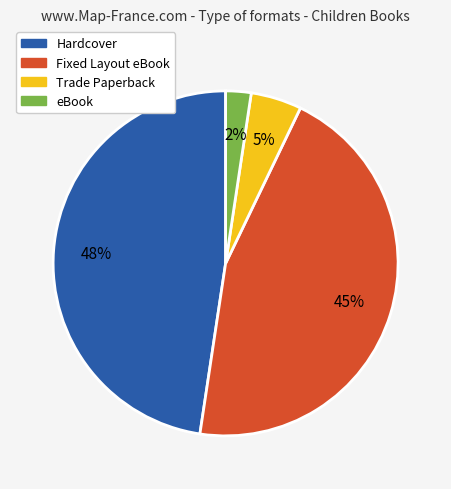

The eBook slice represents 2% of the pie. True or false?

True